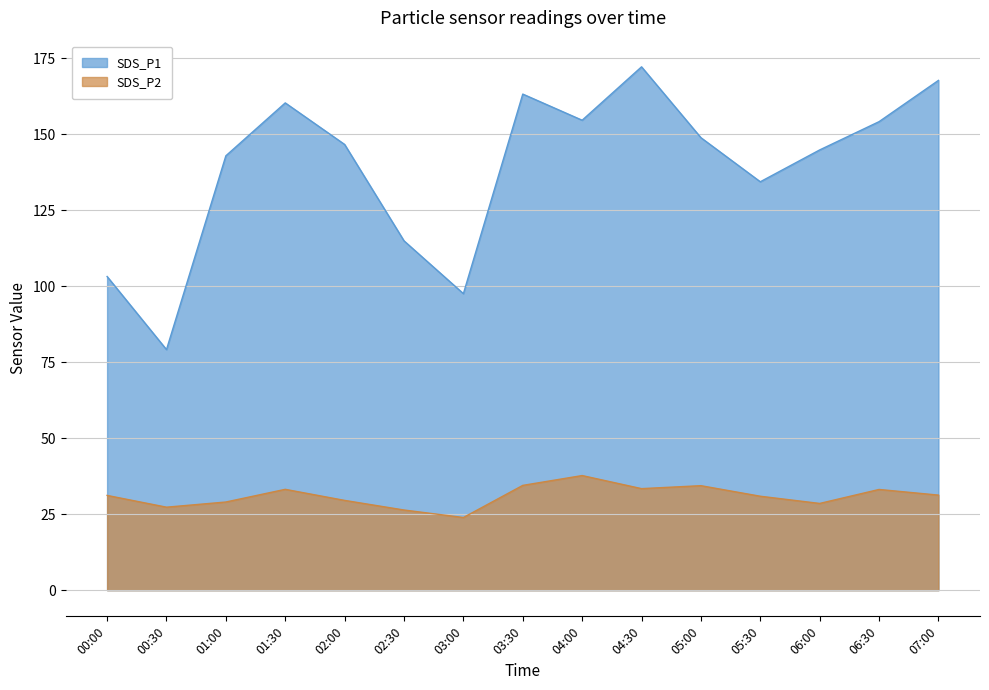

How many categories are shown in the chart?

15